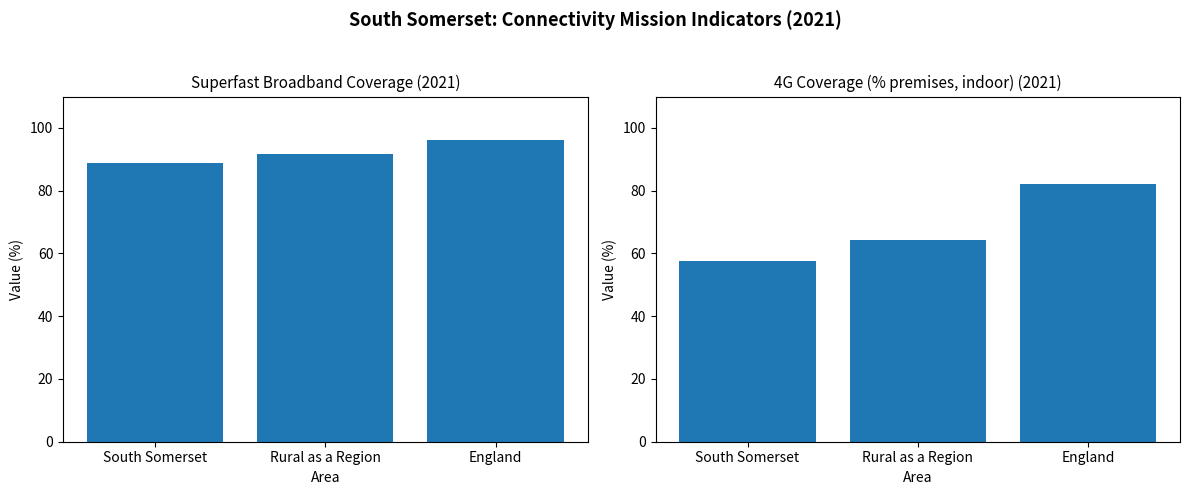

How many series are shown in this chart?

2